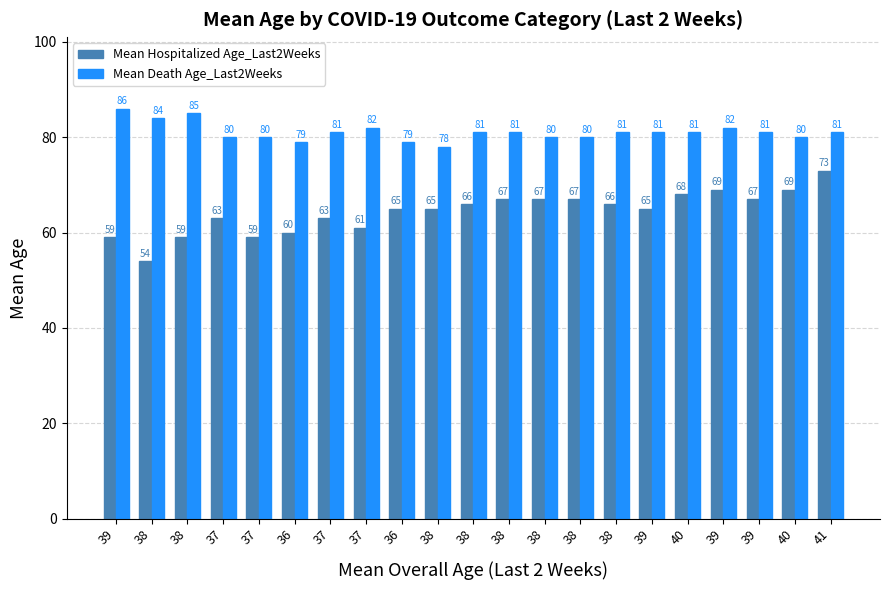

At 37, list the series in order from largest to smallest.

Mean Death Age_Last2Weeks, Mean Hospitalized Age_Last2Weeks